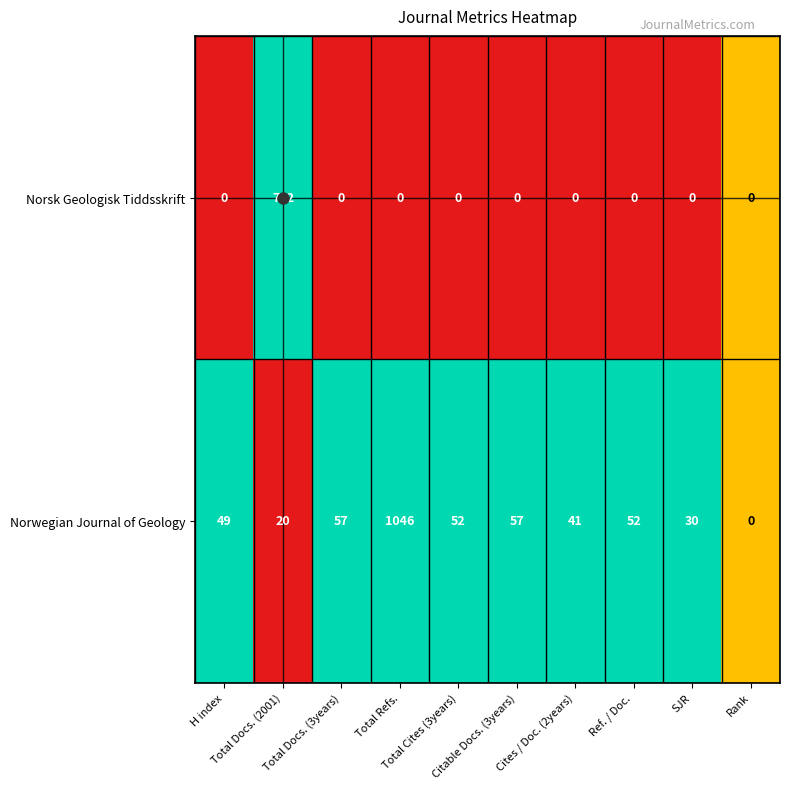

List the series in order of their overall mean, lowest first.

Norsk Geologisk Tiddsskrift, Norwegian Journal of Geology